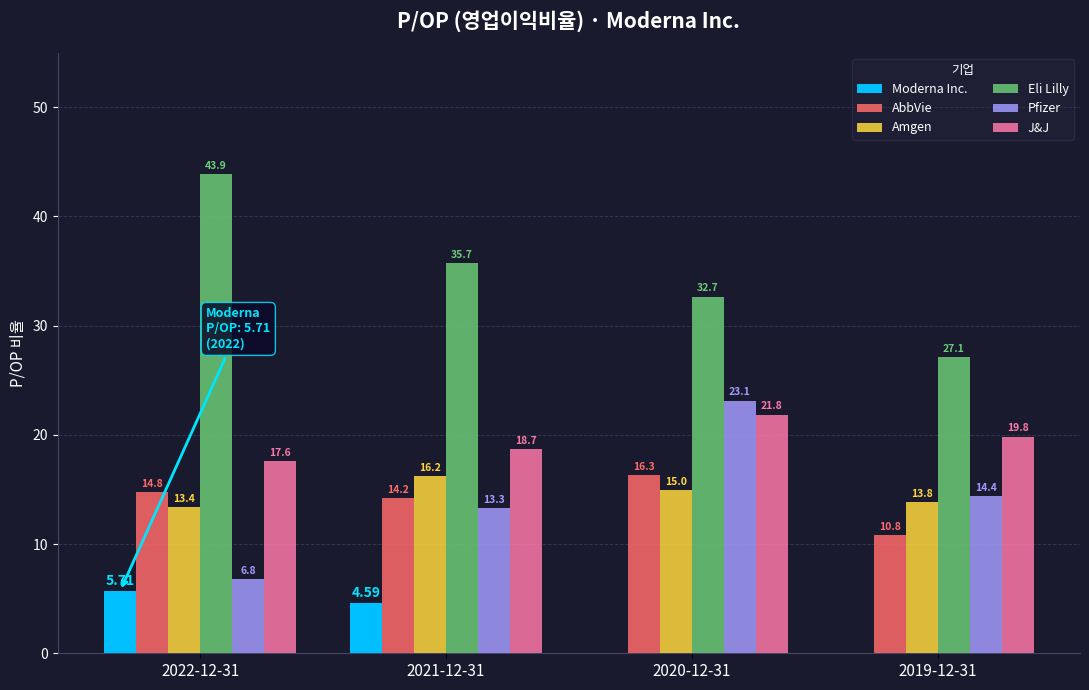

Between 2022-12-31 and 2019-12-31, which series saw the biggest shift?

Eli Lilly